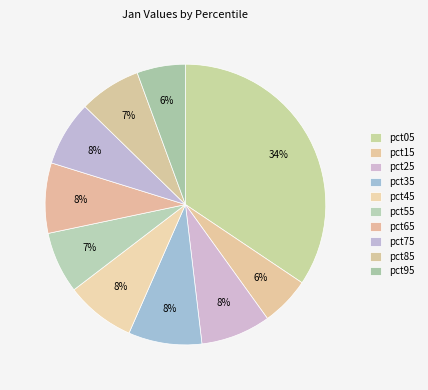

How many slices are in this pie chart?

10